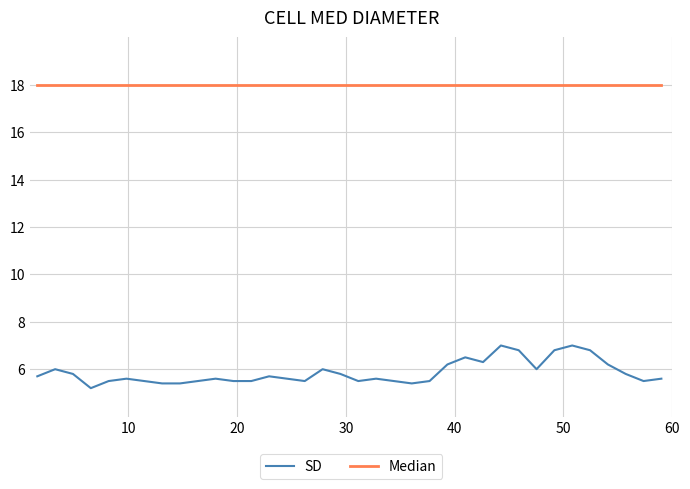

What is the smallest value displayed?

5.2